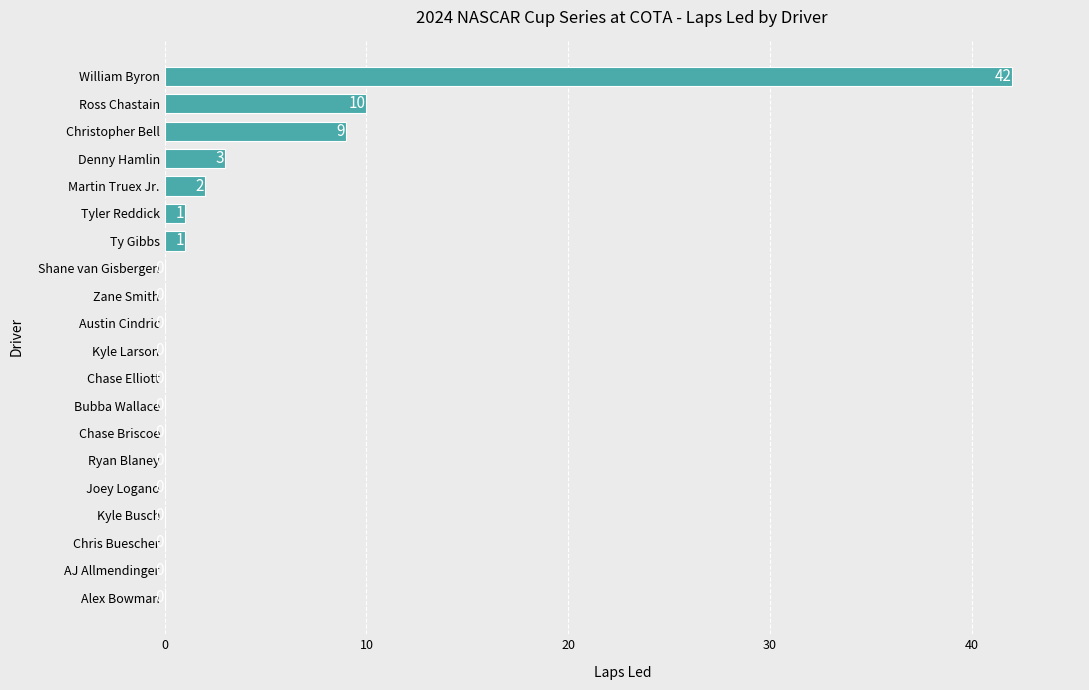

At which label is the value closest to 21?

Ross Chastain